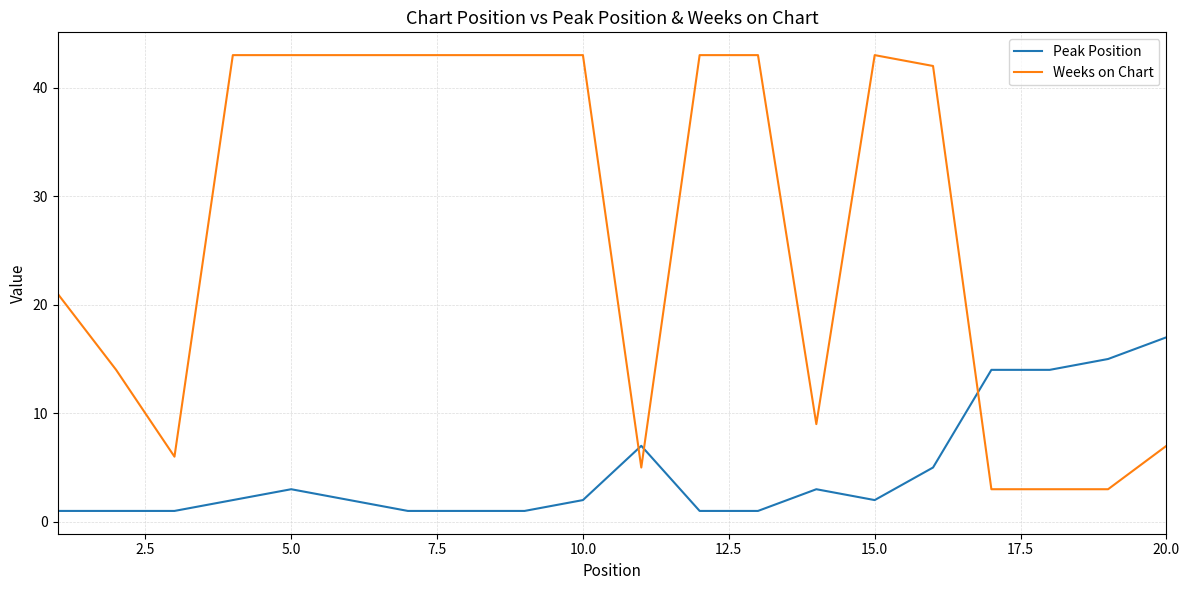

What is the maximum value for Weeks on Chart?

43